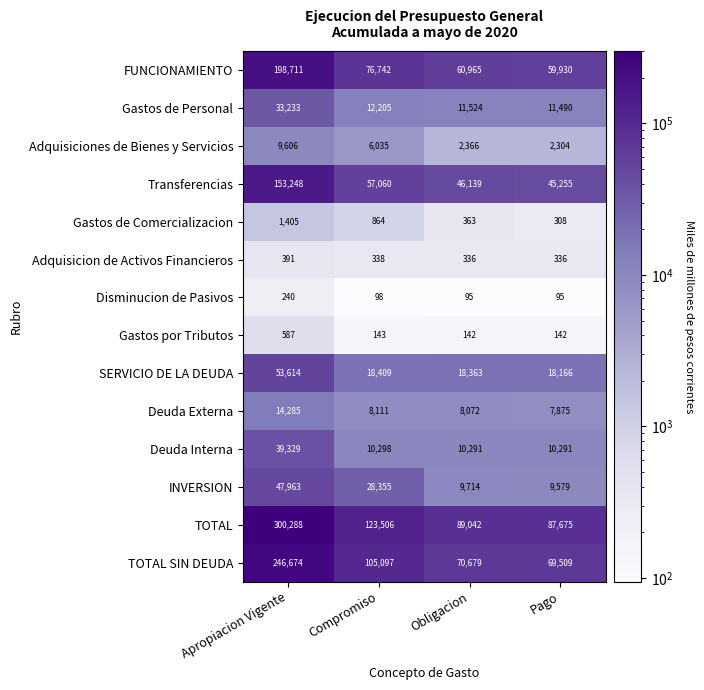

What is the spread (max minus min) of values at Apropiacion Vigente?

300048